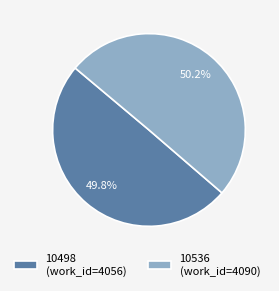

Combined, what portion of the pie is 10536 and 10498?

100.0%